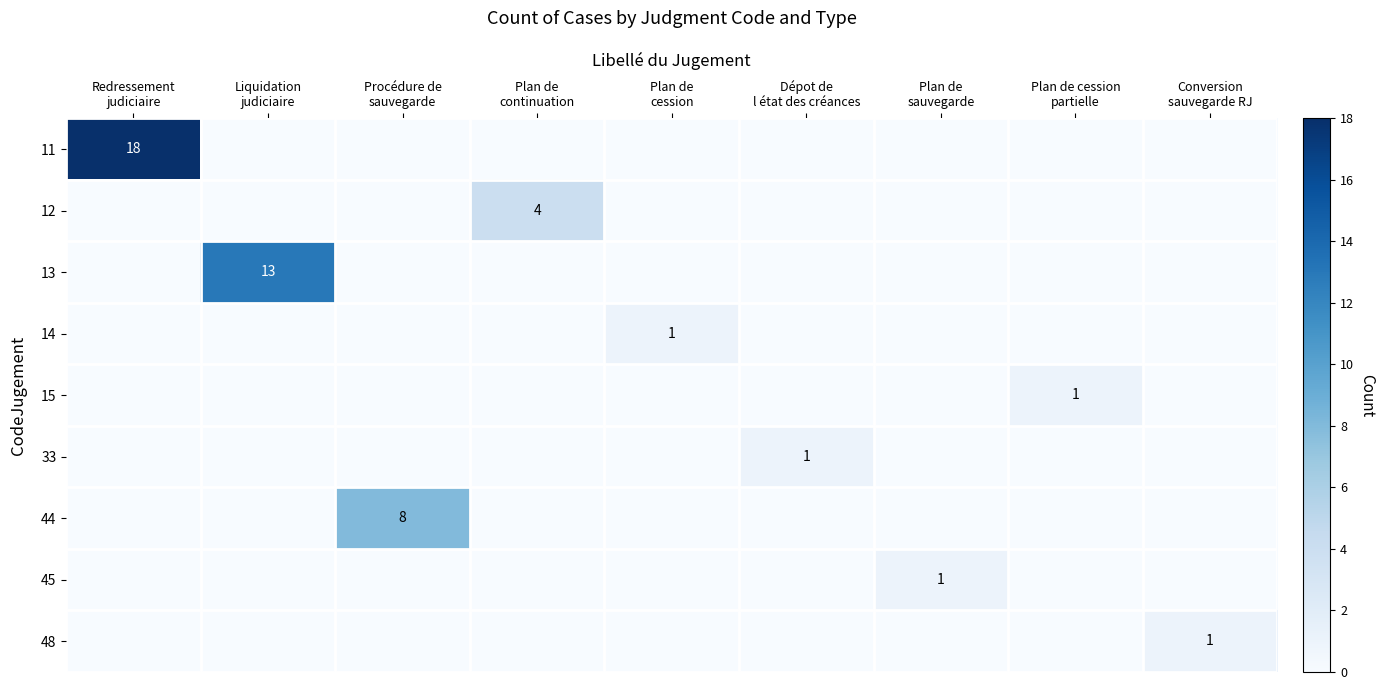

Which category has the highest value in the 14 series?

Plan de cession